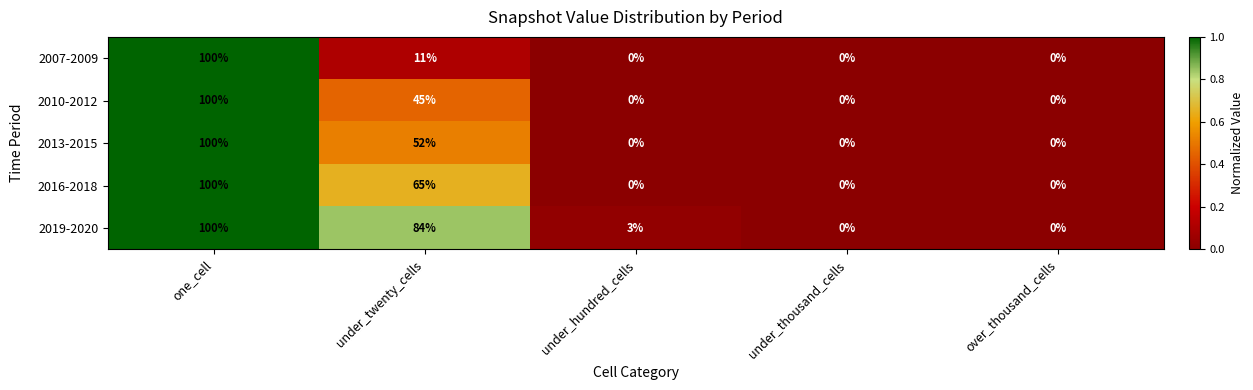

Between under_hundred_cells and under_thousand_cells, which series saw the biggest shift?

2019-2020